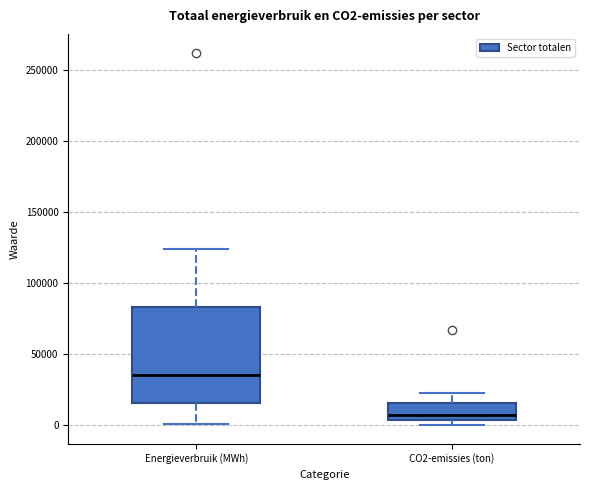

Where does the upper whisker of the box for CO2-emissies (ton) end on the y-axis? The values are not printed on the chart, so give them approximately, as read against the axis.

25000